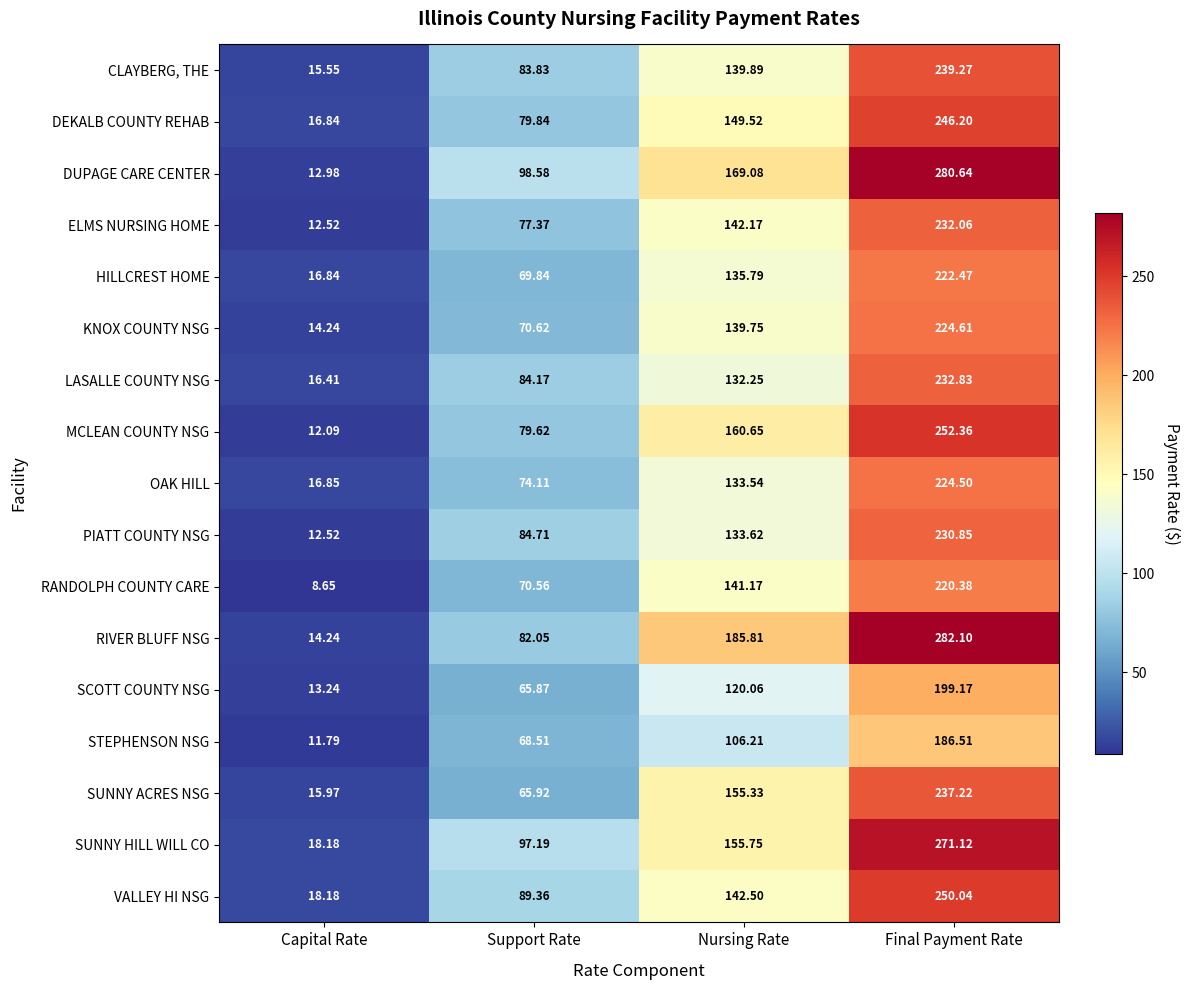

Where is LASALLE COUNTY NSG nearest to the value 124?

Nursing Rate